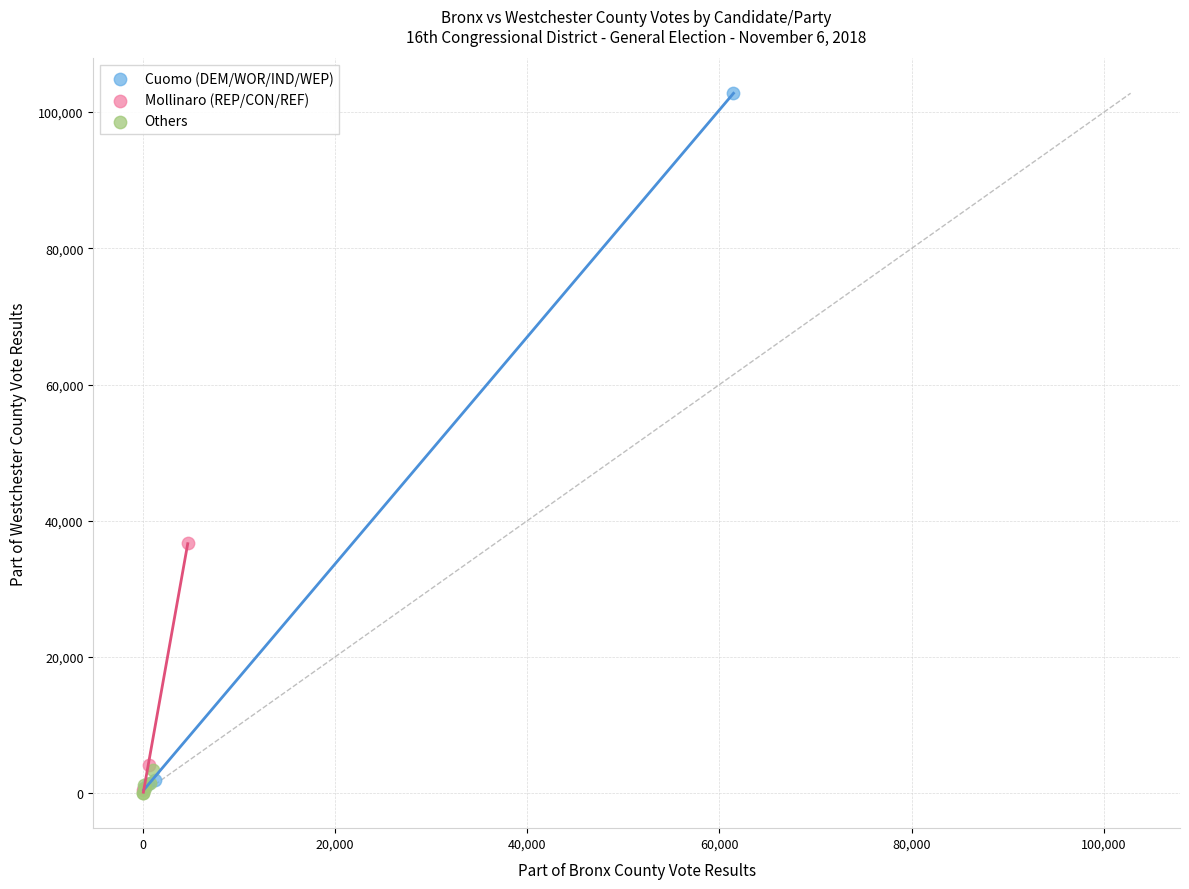

Which series has the widest spread of Y values?

Cuomo (DEM/WOR/IND/WEP)